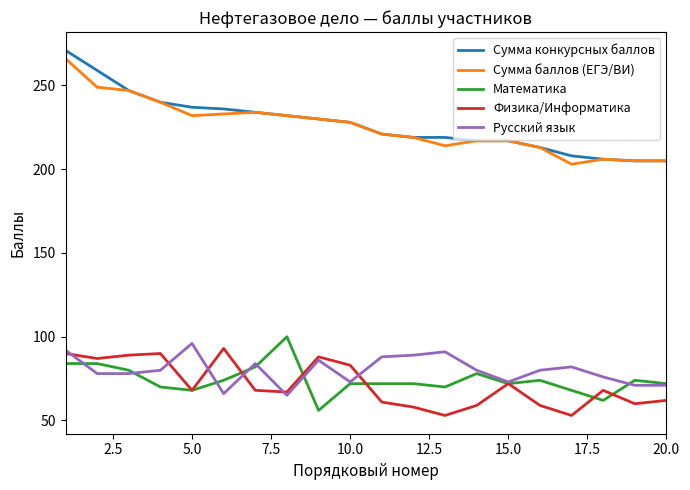

How many interior local valleys does the Физика/Информатика series have?

6